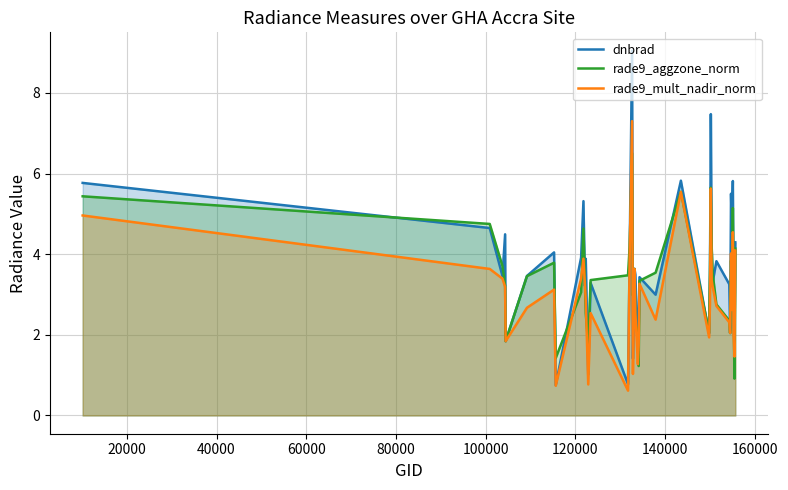

What is the greatest value displayed?

9.0